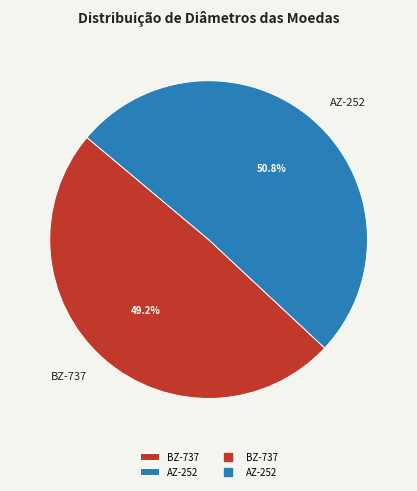

Does BZ-737 account for over 50% of the chart?

No